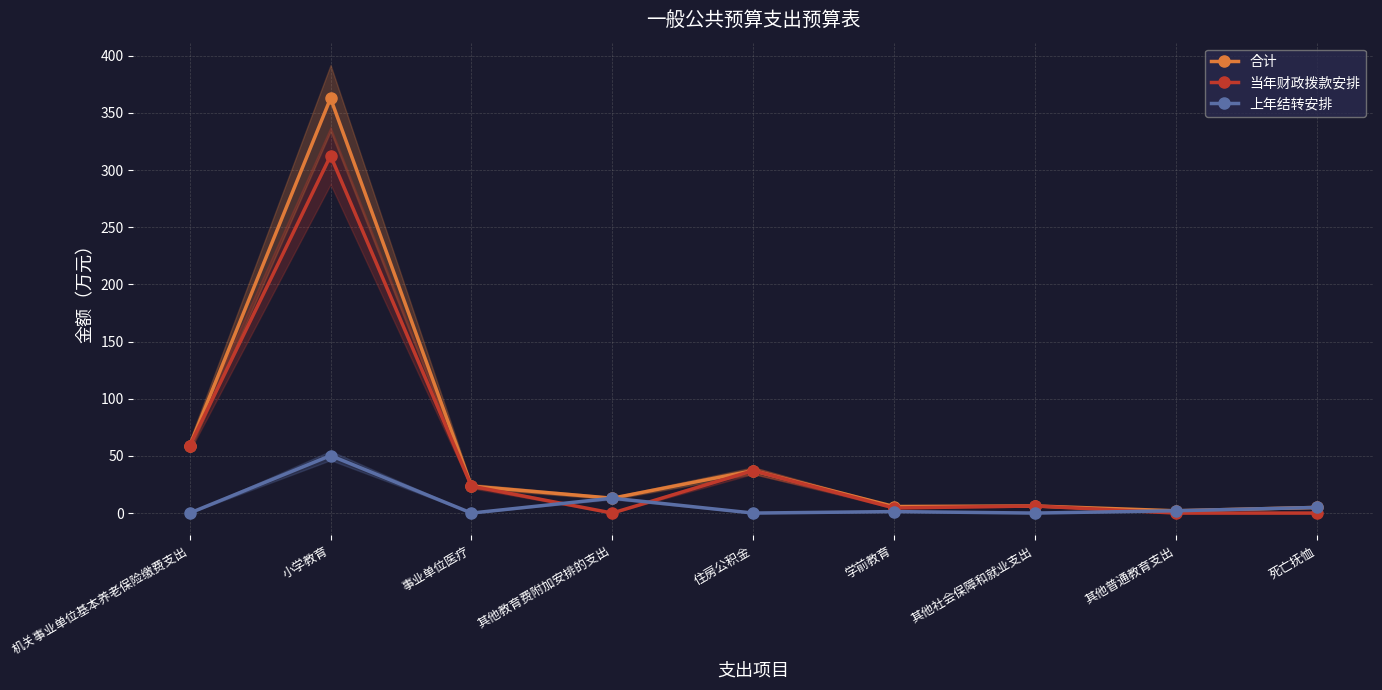

What is the difference between the highest and lowest values at 死亡抚恤?

4.9